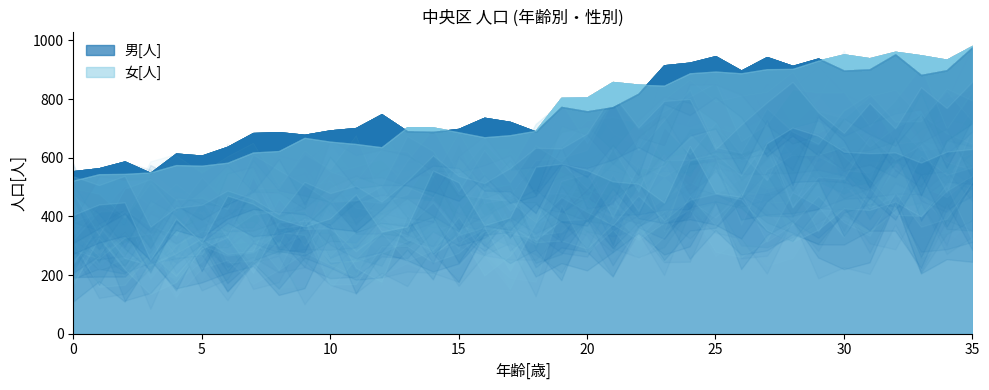

Where does the 男[人] series first go above 748?

19